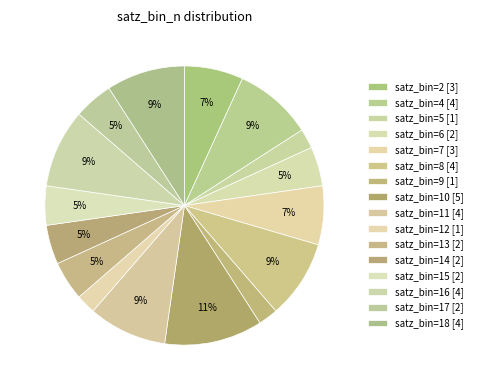

Count the number of slices in the pie.

16